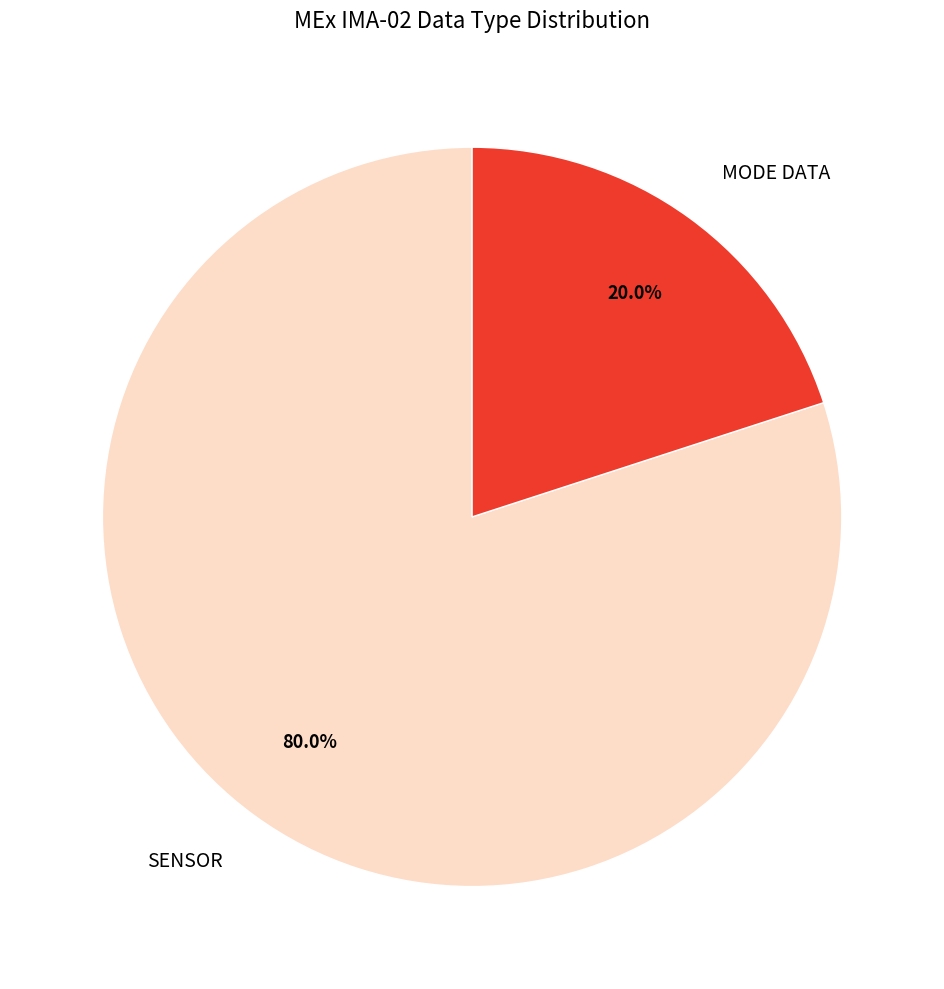

What is the majority slice?

SENSOR